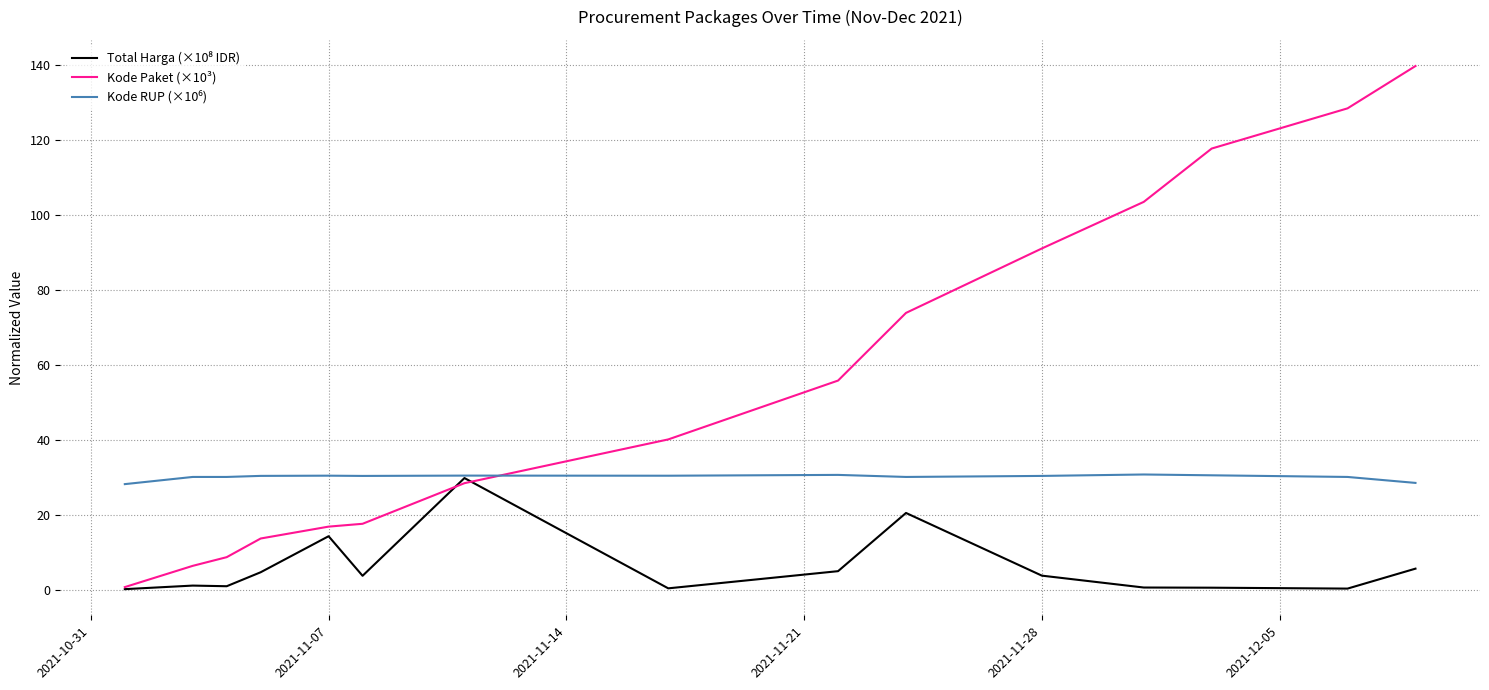

What is the greatest value displayed?

139.8